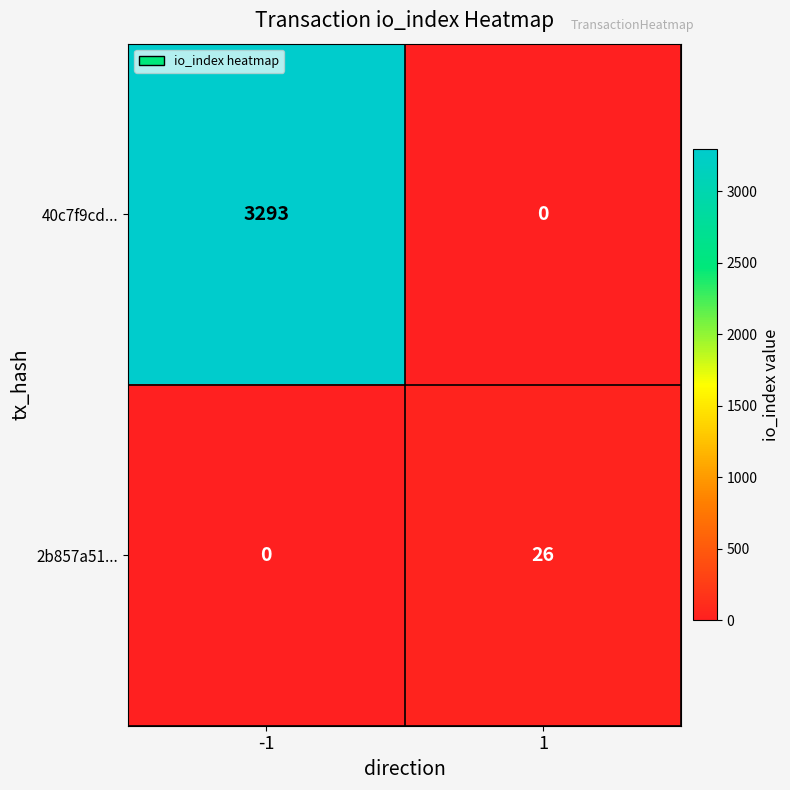

At how many categories does at least one series exceed 2652?

1